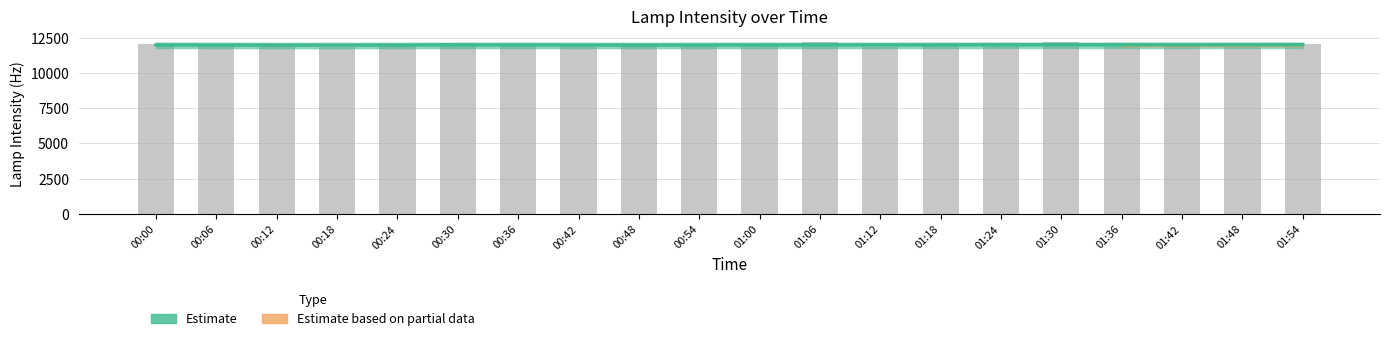

Does the chart contain any negative values?

No